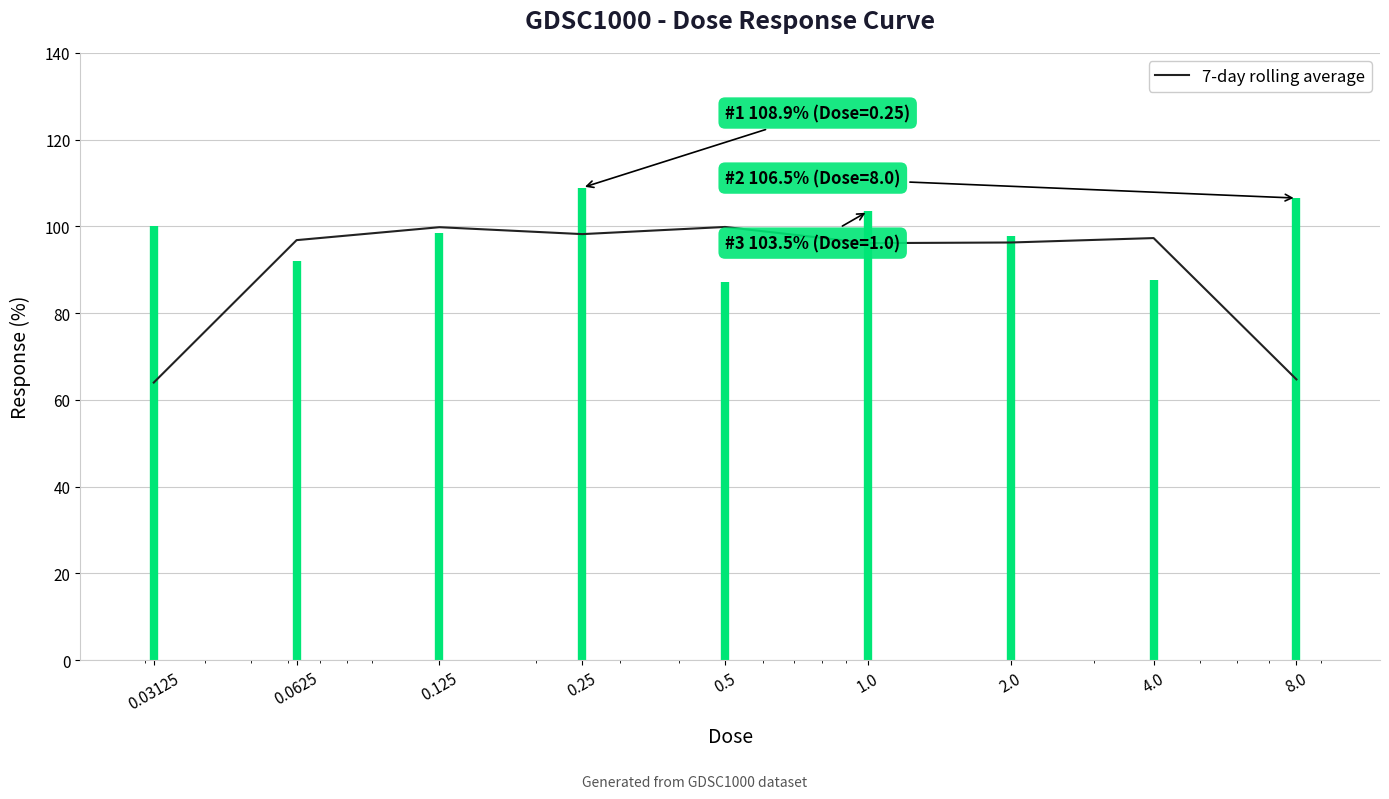

How many lines are shown in the chart?

1